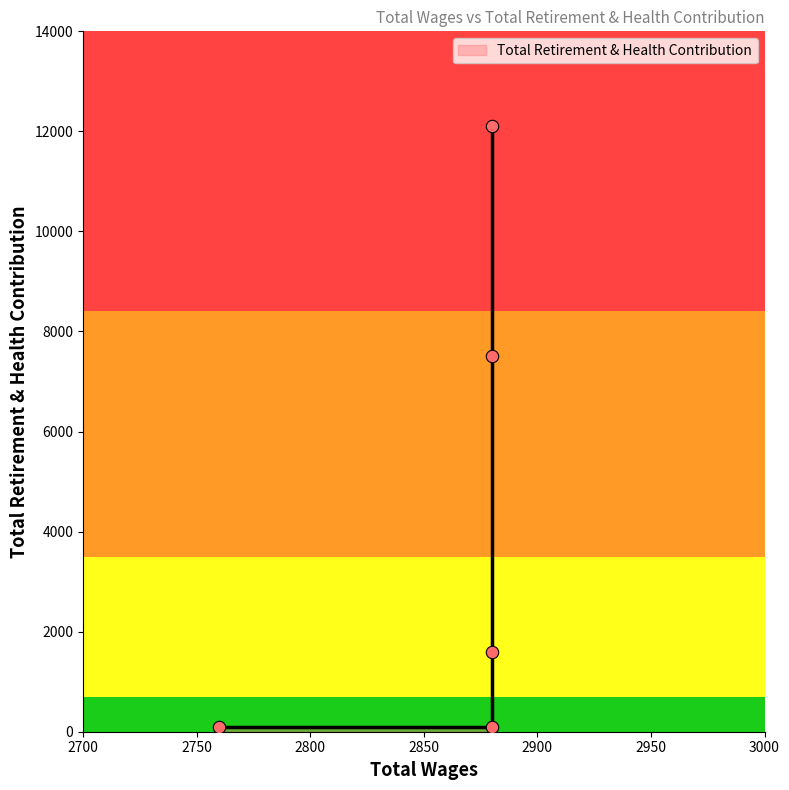

Between 2880.0 and 2880.0, which is larger?

2880.0